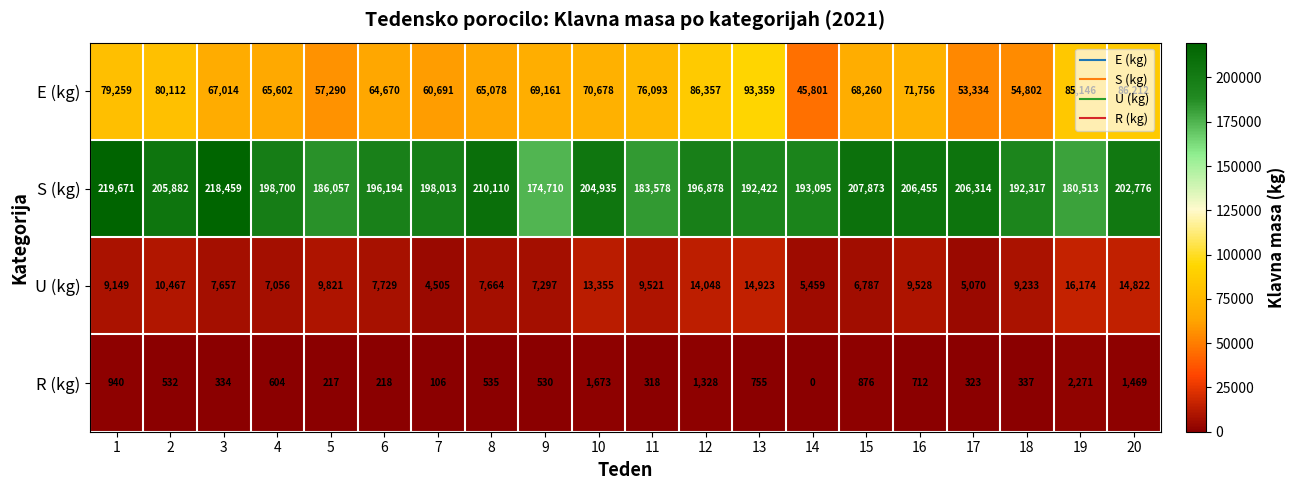

Is the value of U (kg) at 11 greater than the value of R (kg) at 3?

Yes